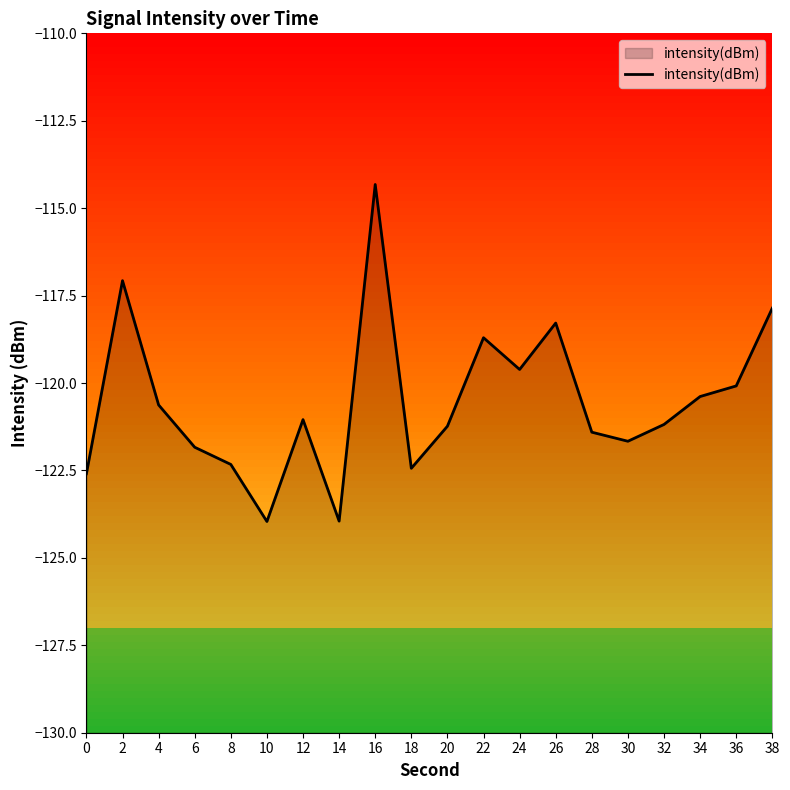

List the labels in order of value, smallest first.

10, 14, 0, 18, 8, 6, 30, 28, 20, 32, 12, 4, 34, 36, 24, 22, 26, 38, 2, 16